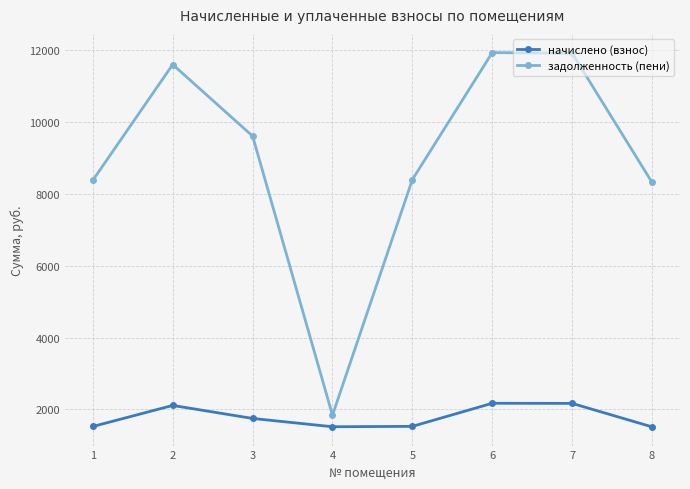

In задолженность (пени), how many points are higher than both neighbors (excluding endpoints)?

2